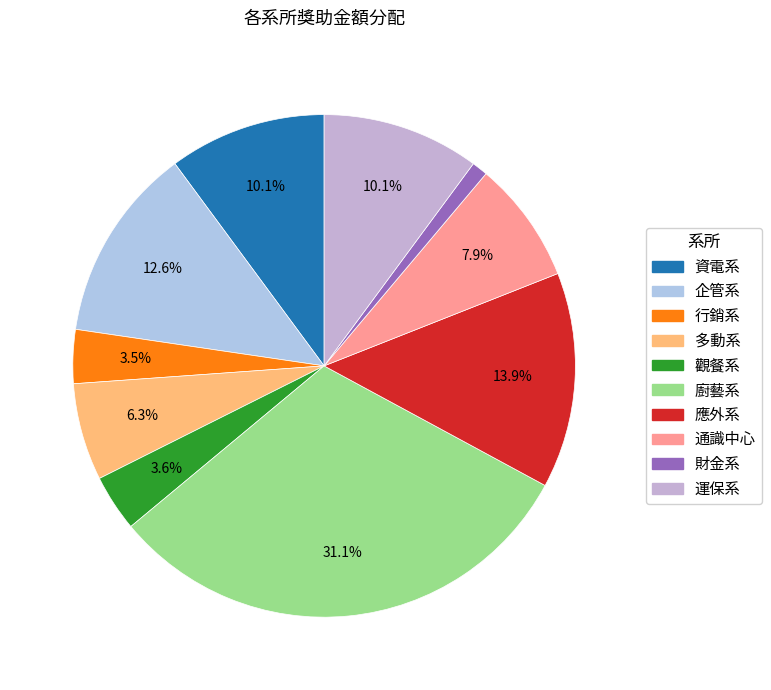

True or false: 廚藝系 accounts for 31% of the total.

True